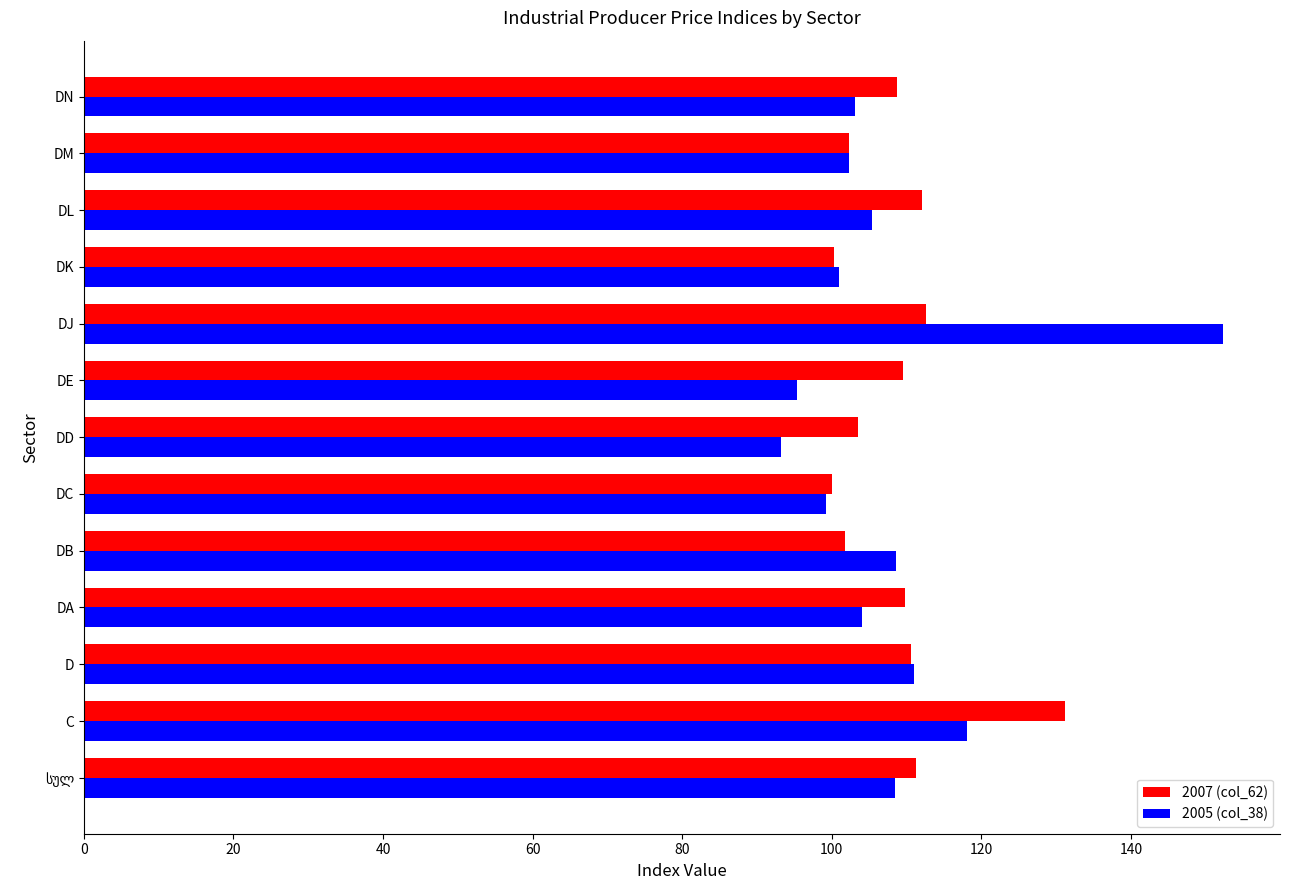

The 2005 (col_38) series shows 69.7 at DJ. True or false?

False